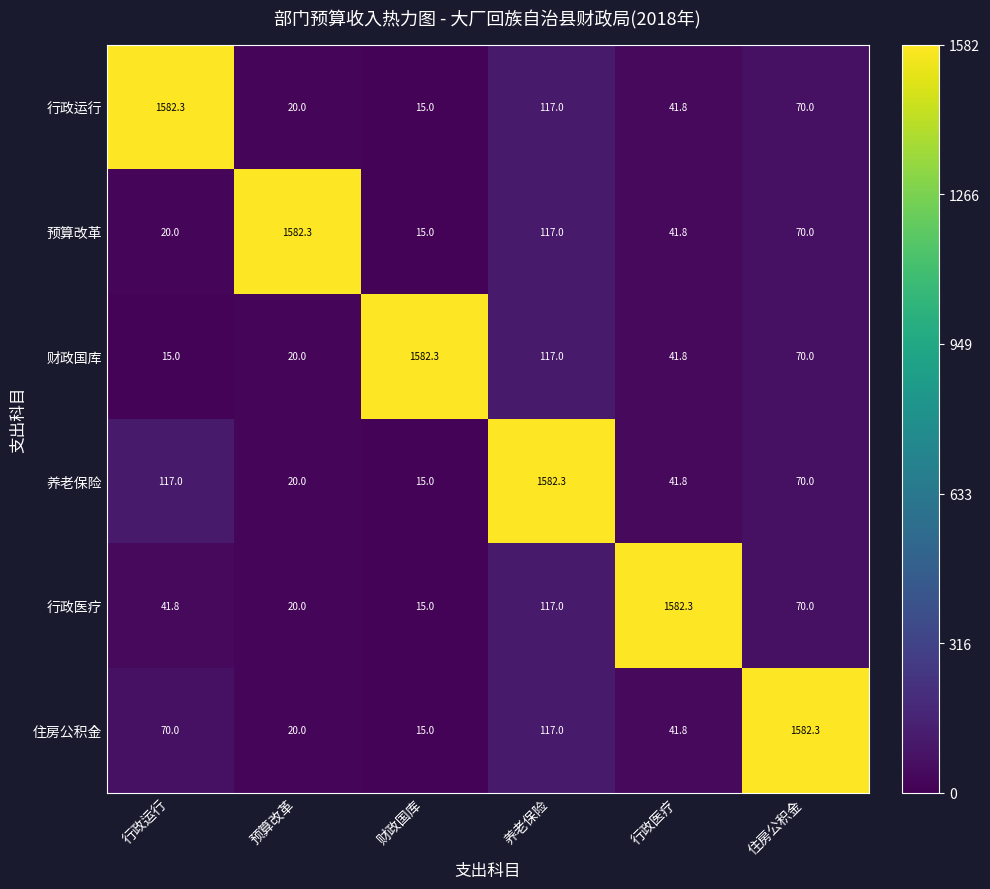

Rank the categories by 住房公积金 value from highest to lowest.

住房公积金, 养老保险, 行政运行, 行政医疗, 预算改革, 财政国库